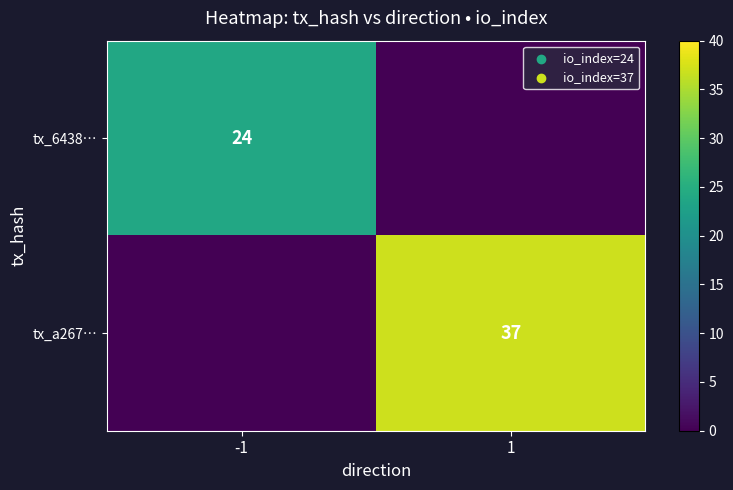

True or false: tx_a267… has a value of 37 at 1.

True